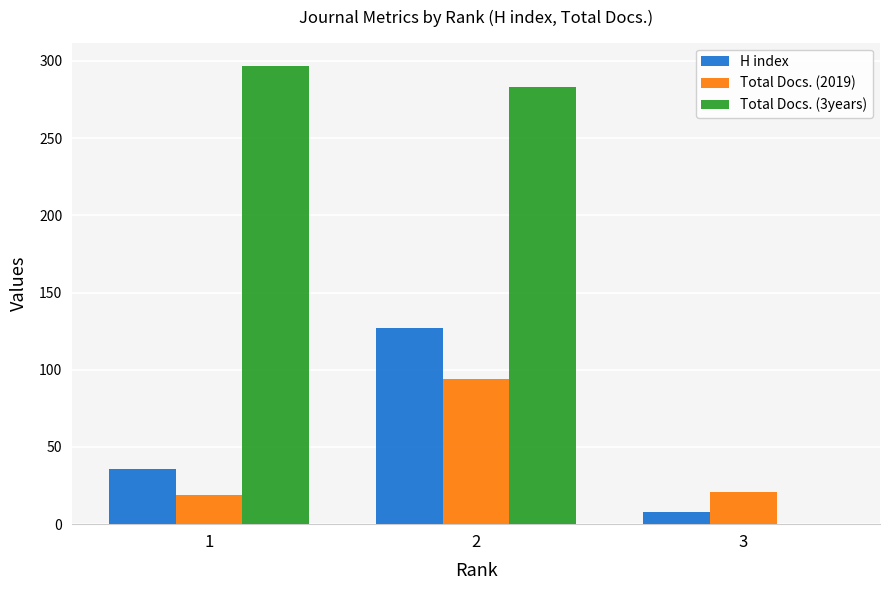

Between 1 and 3, which series saw the biggest shift?

Total Docs. (3years)